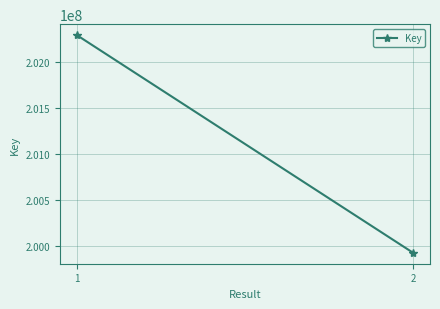

Which has a higher value, 2 or 1?

1